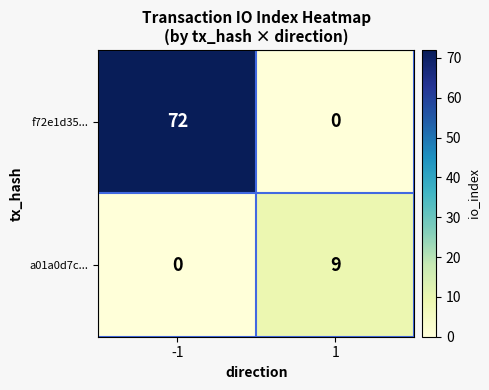

Reading right to left, list all the values displayed in this chart.

f72e1d35...: 0	72
a01a0d7c...: 9	0